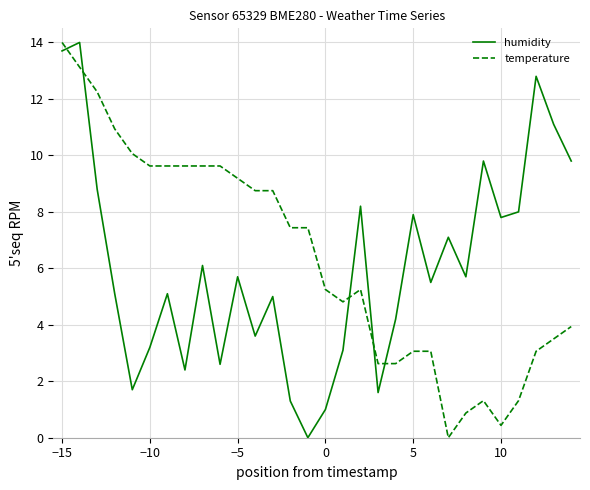

How many lines are shown in the chart?

2